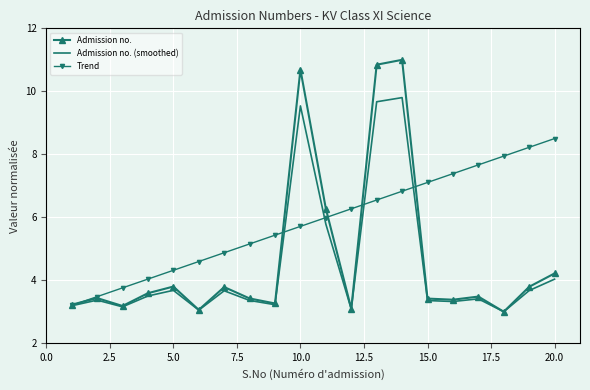

Rank the series by their average value, from lowest to highest.

Admission no. (smoothed), Admission no., Trend